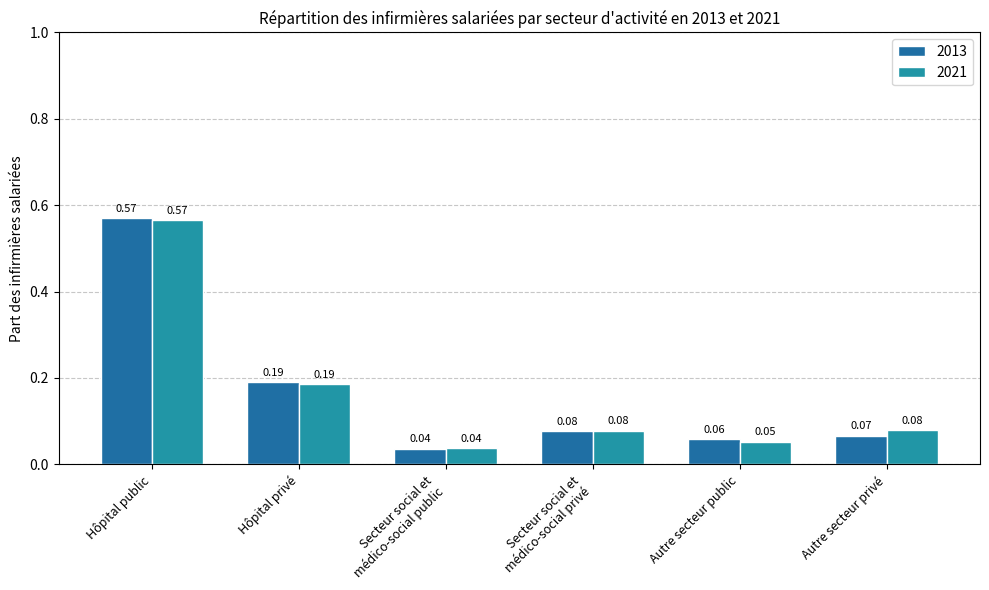

Reading left to right, what are all the values shown in this chart?

2013: 0.6	0.2	0.0	0.1	0.1	0.1
2021: 0.6	0.2	0.0	0.1	0.1	0.1